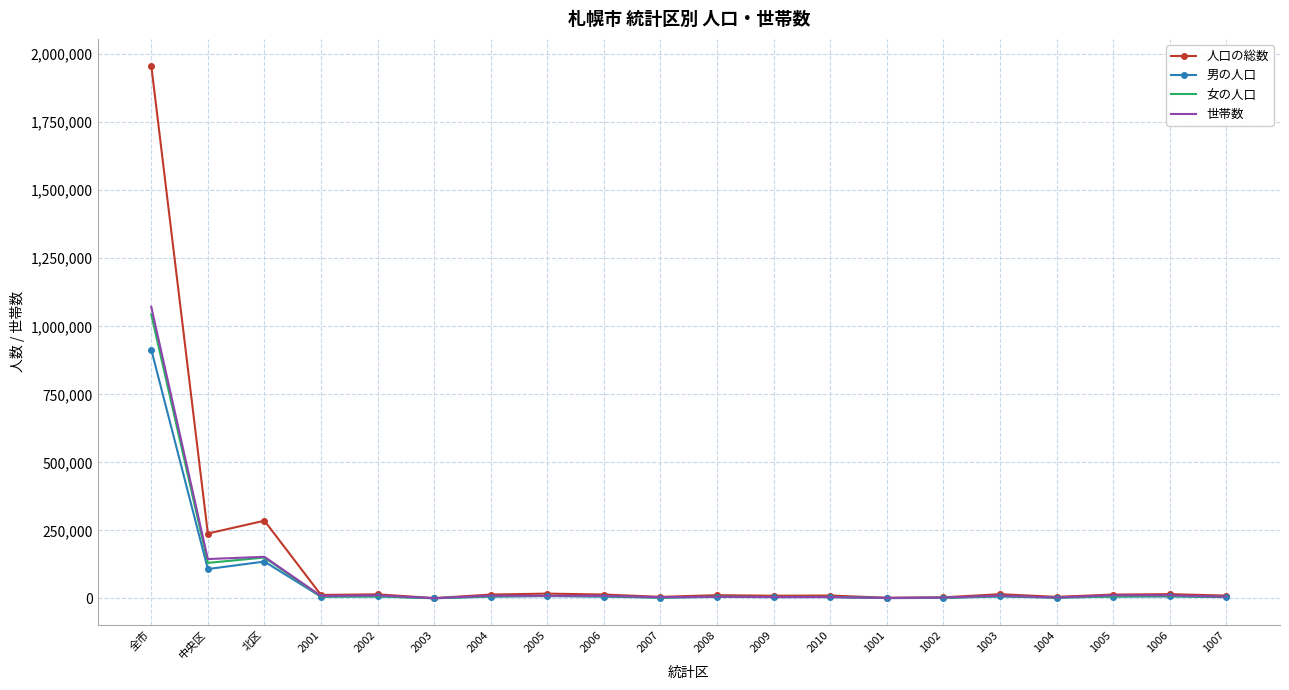

Which label corresponds to the largest value in the chart?

全市